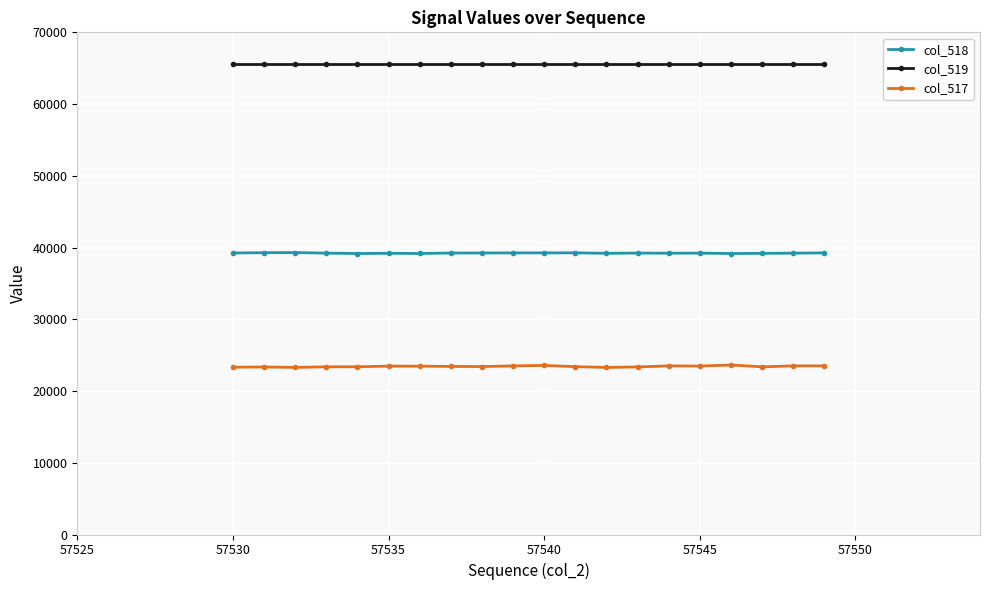

How many distinct data groups are displayed?

3